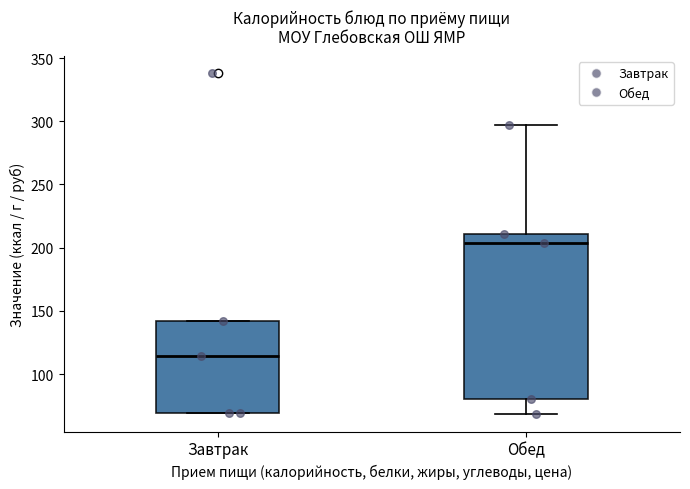

Reading left to right, transcribe this box plot: for each box, give where its median line is, the range the box spans, and where its two whiskers end, as read against the y-axis. The values are not printed on the chart, so give them approximately, as read against the axis.

Завтрак: median 115, box 70 to 140, whiskers 70 to 140
Обед: median 205, box 80 to 210, whiskers 70 to 295